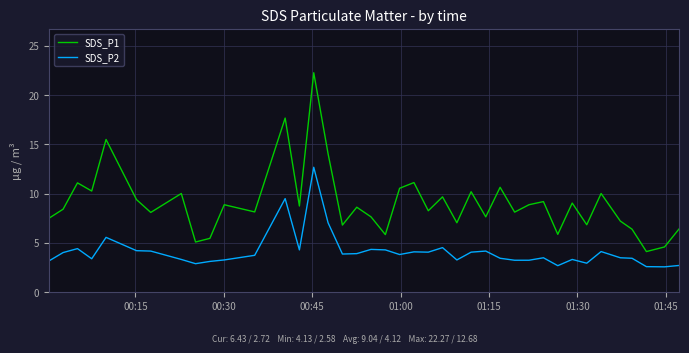

Which series has the largest total across all categories?

SDS_P1